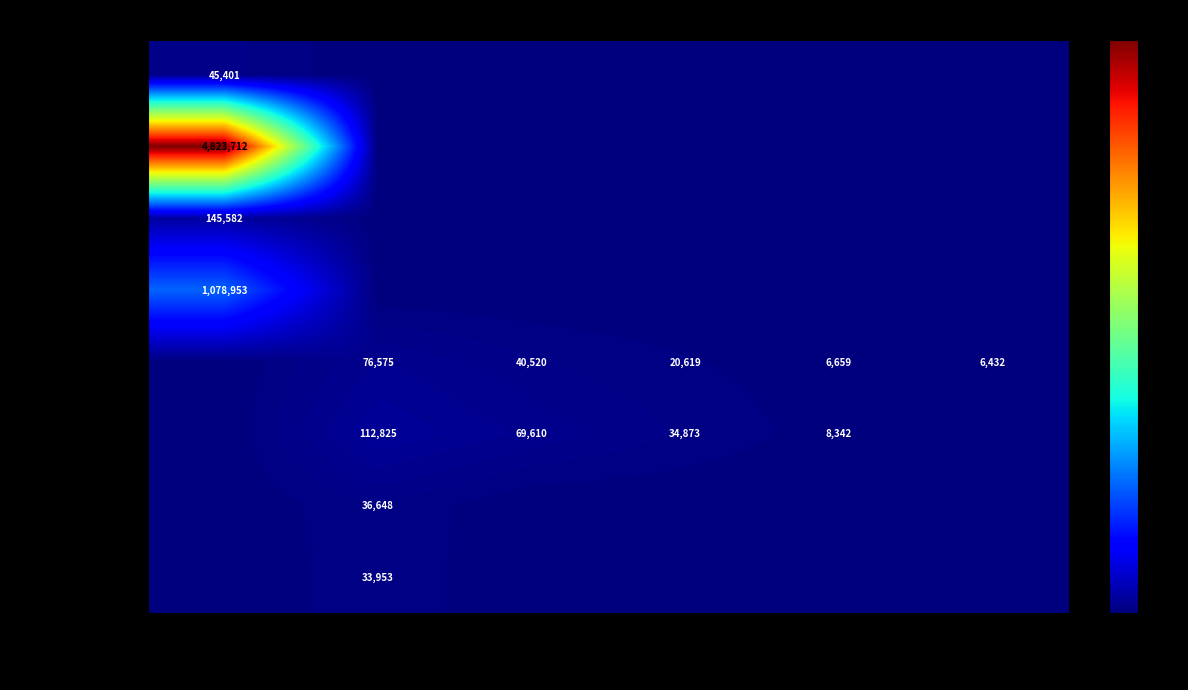

True or false: 安全文明措施费 has a value of 159138 at 材料费.

False